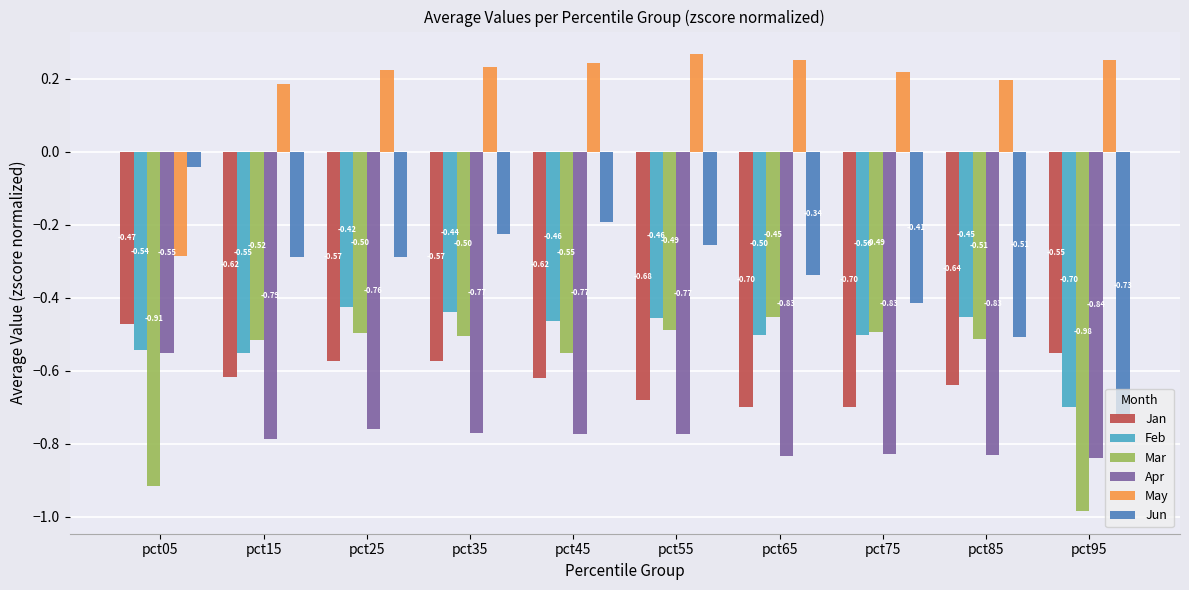

Which label corresponds to the smallest value in the chart?

pct95